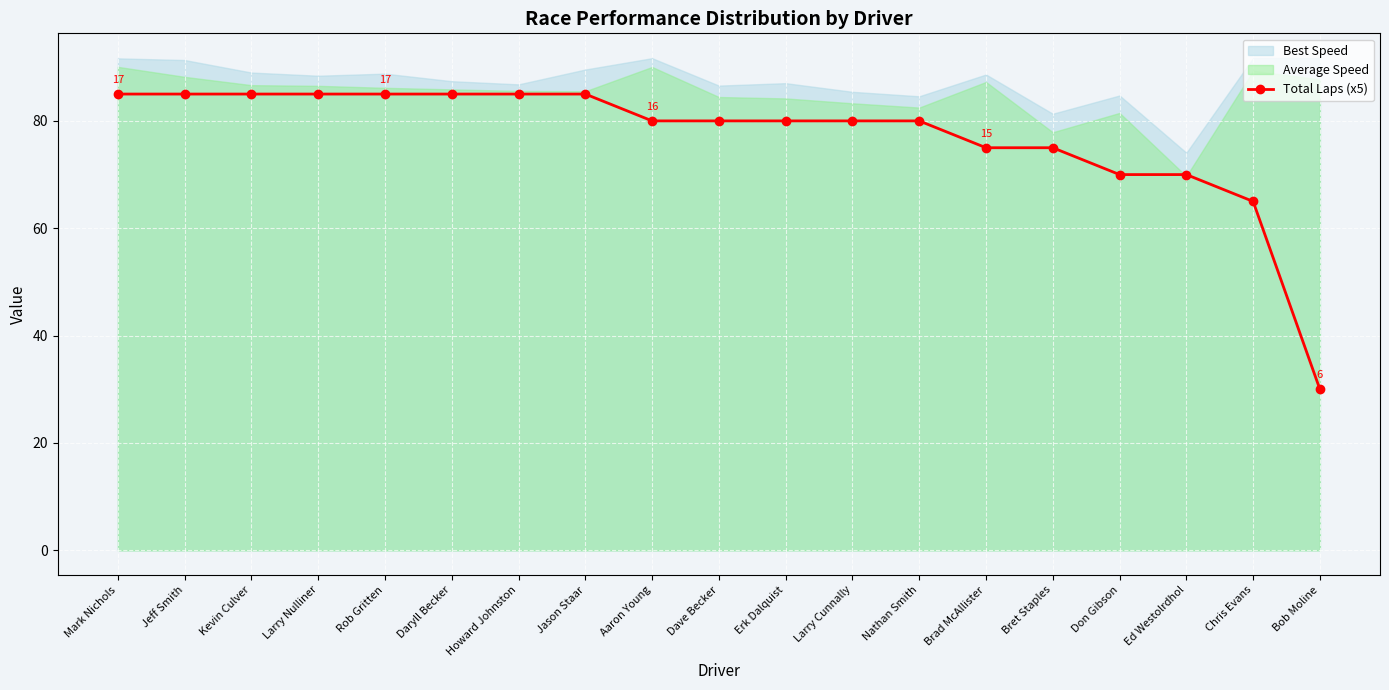

Does the chart display data point markers on the line(s)?

Yes